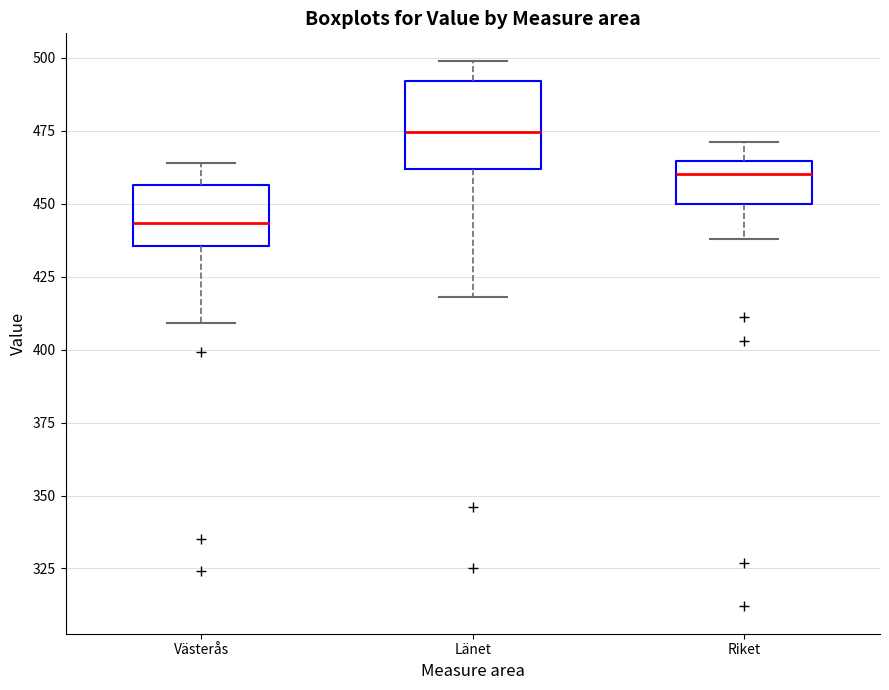

Comparing the boxes themselves (not the whiskers), which one is the tallest?

Länet